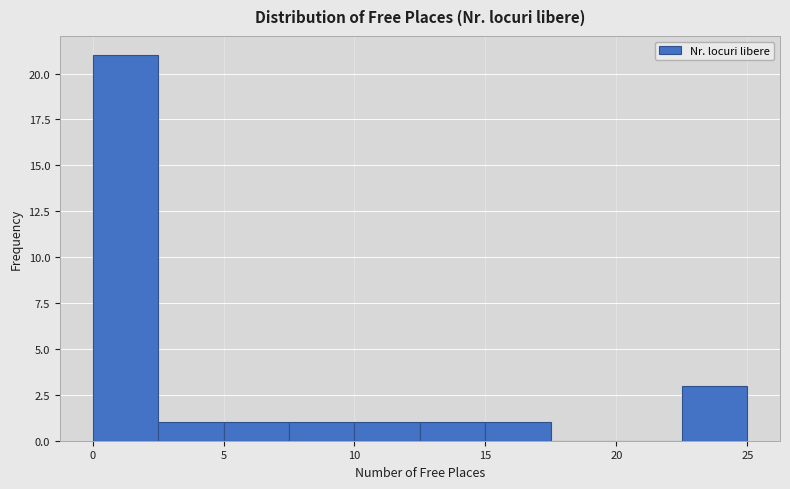

Which range on the x-axis has the tallest bar?

0.0 to 2.5